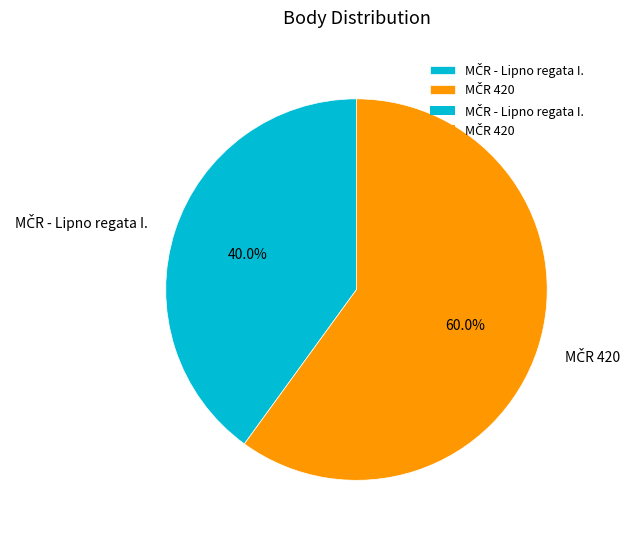

What is the change in value from MČR - Lipno regata I. to MČR 420?

+1.5